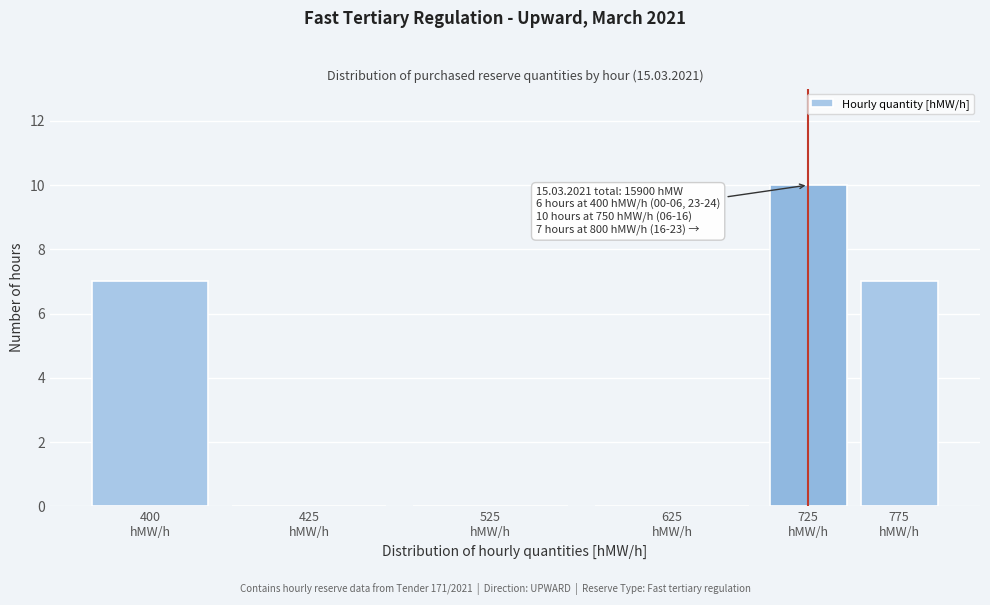

What is the greatest value displayed?

10